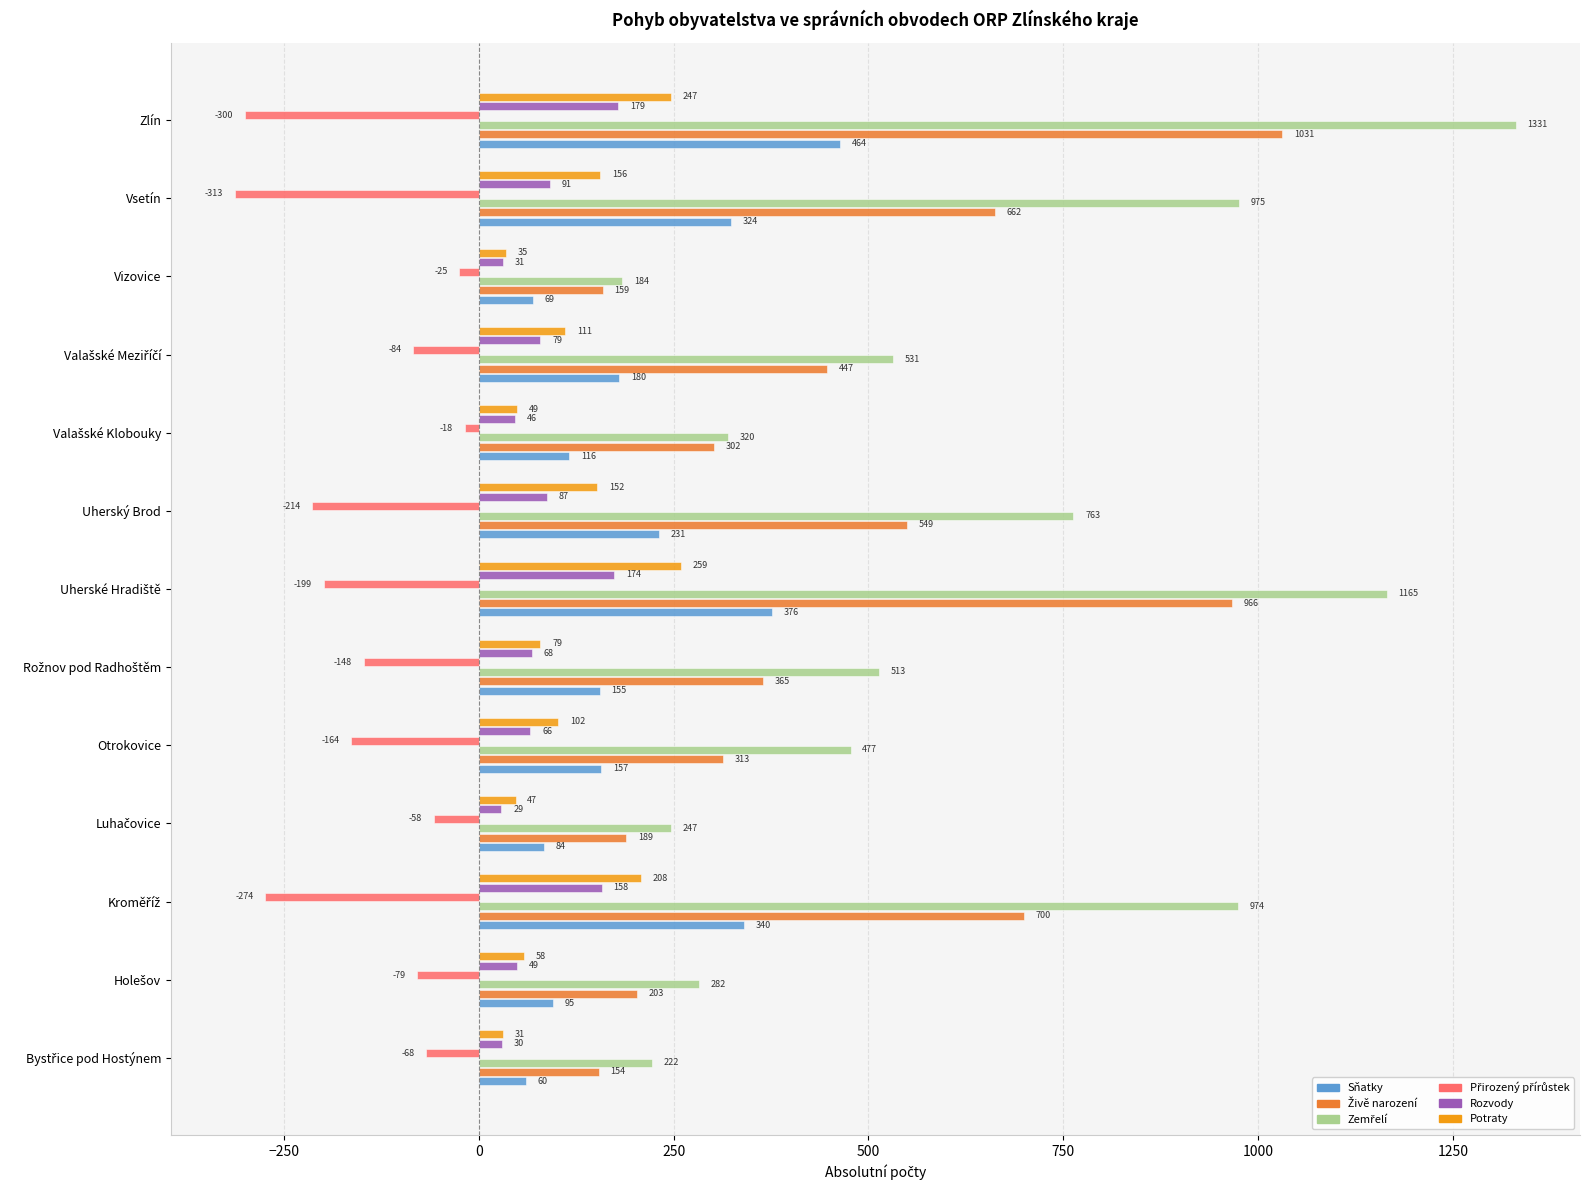

At how many categories does at least one series exceed 1016?

2